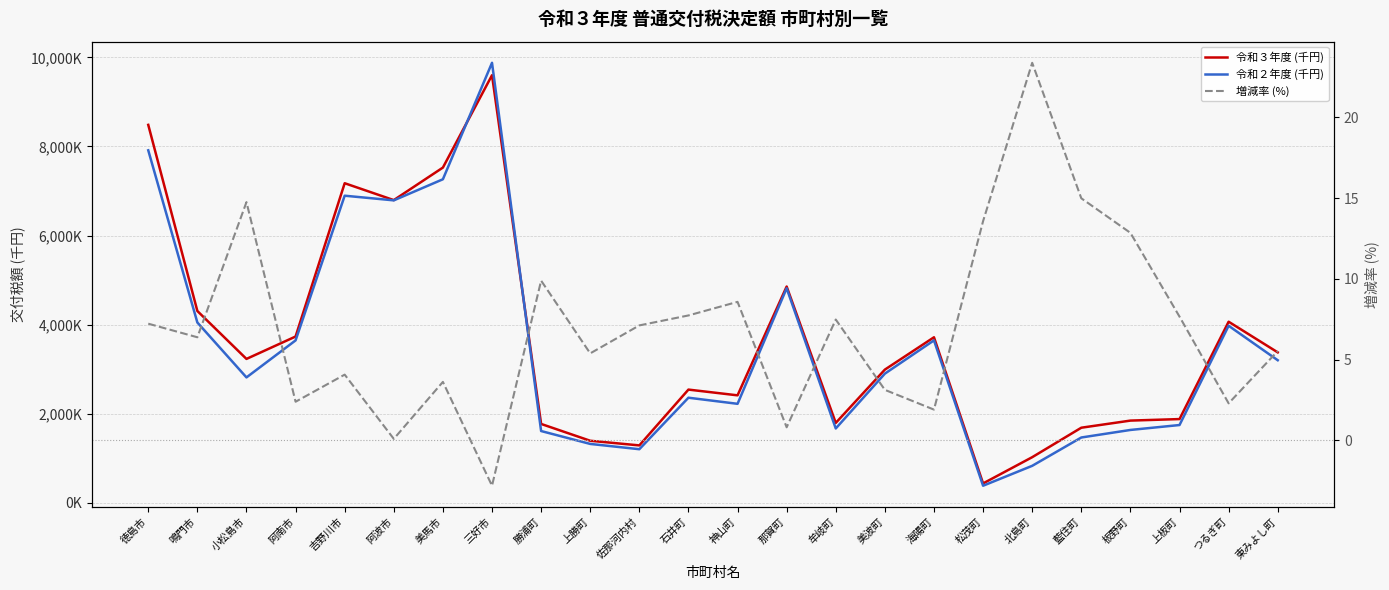

At which category is the sum across all series the highest?

三好市